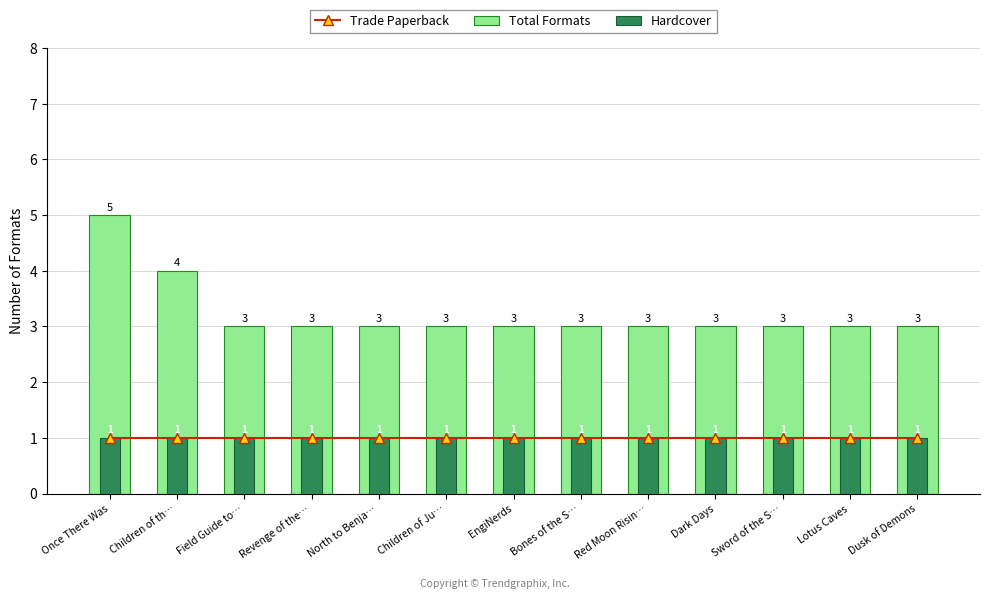

What is the difference between the maximum and second lowest values in the Total Formats series?

2